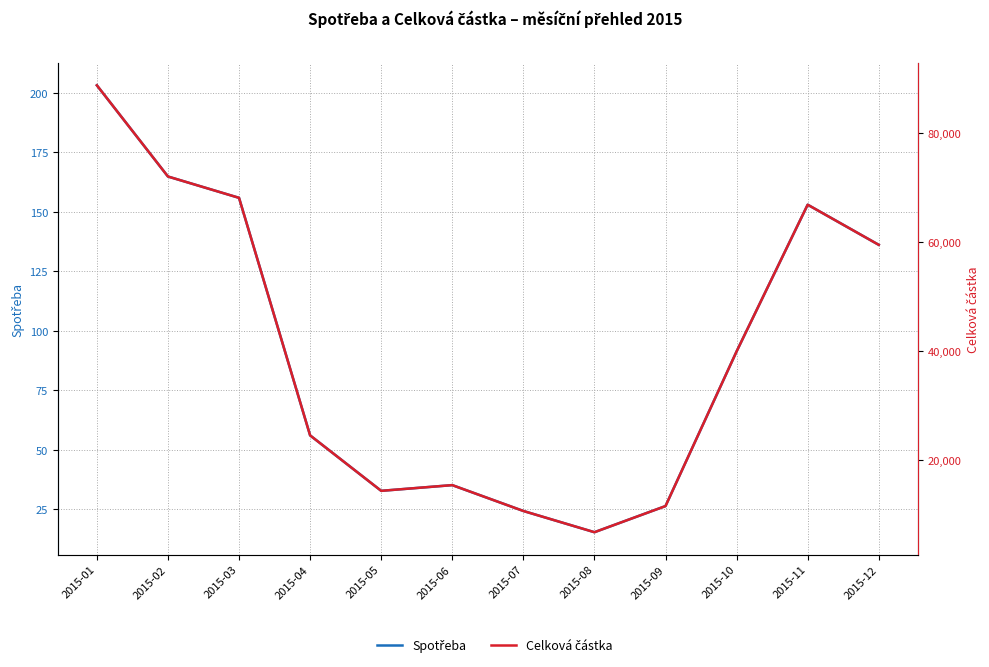

What is the lowest value of the Spotřeba series?

15.4